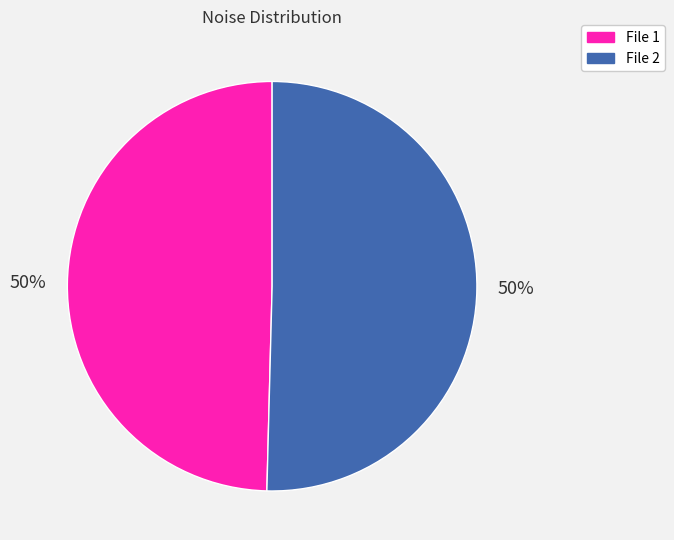

The File 1 slice represents 50% of the pie. True or false?

True